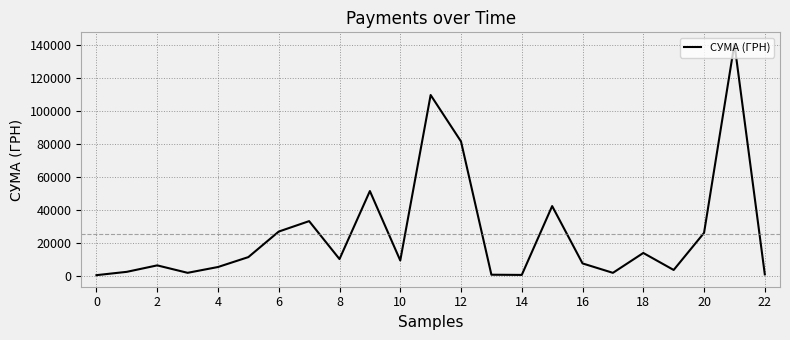

What is the greatest value displayed?

140539.1